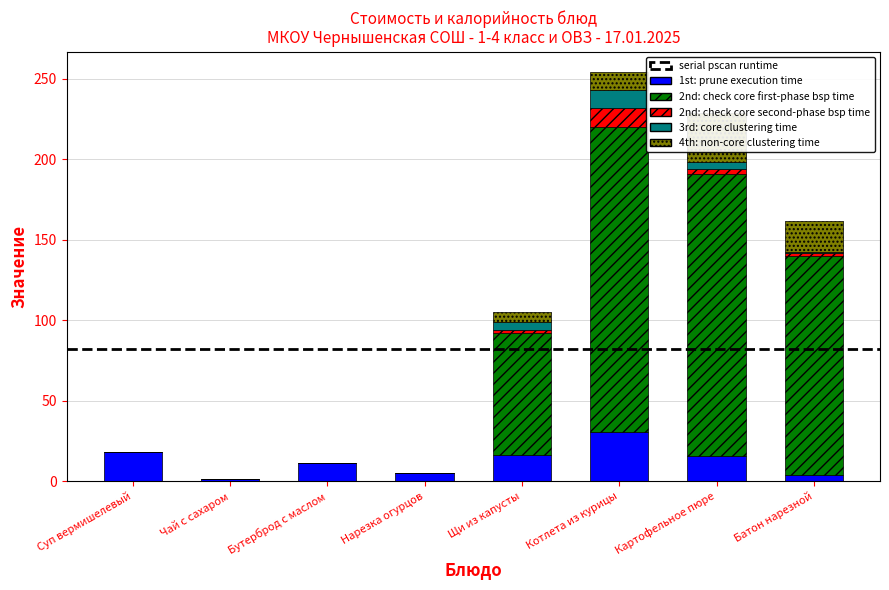

How many groups of bars are there?

8